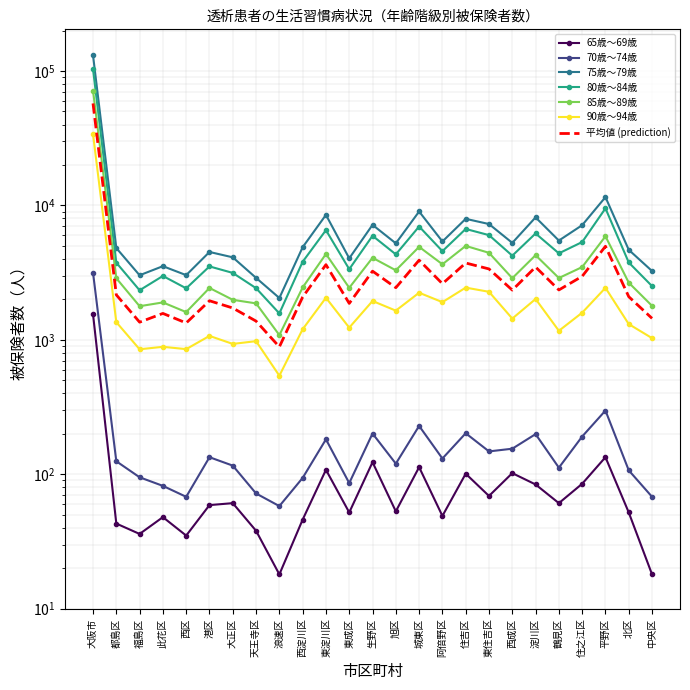

What is the label of the 9th point from the left?

浪速区